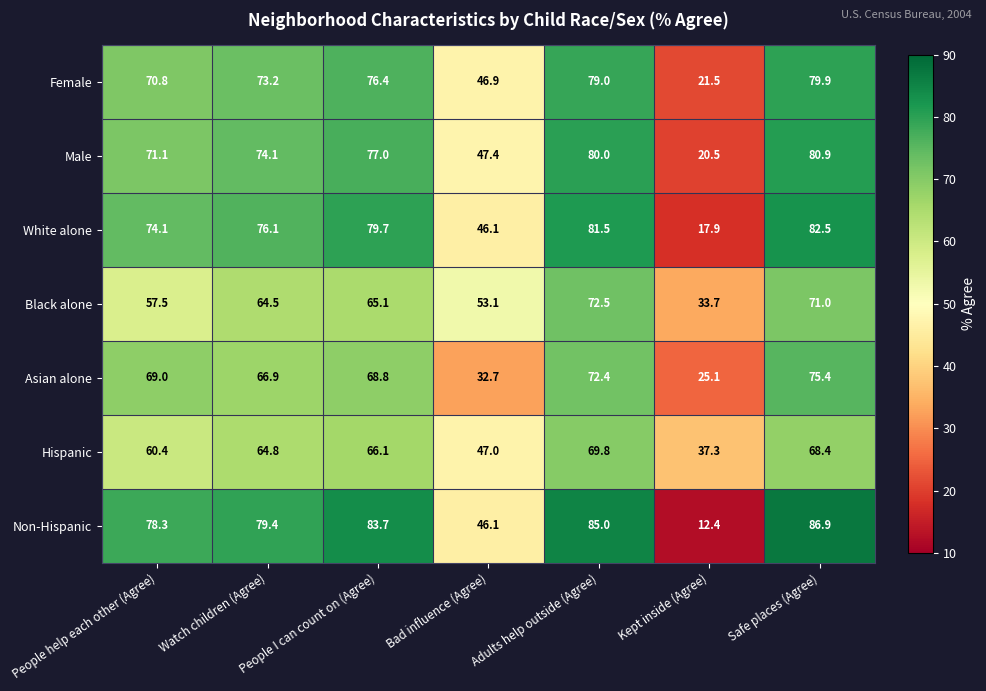

How many series are shown in this chart?

7